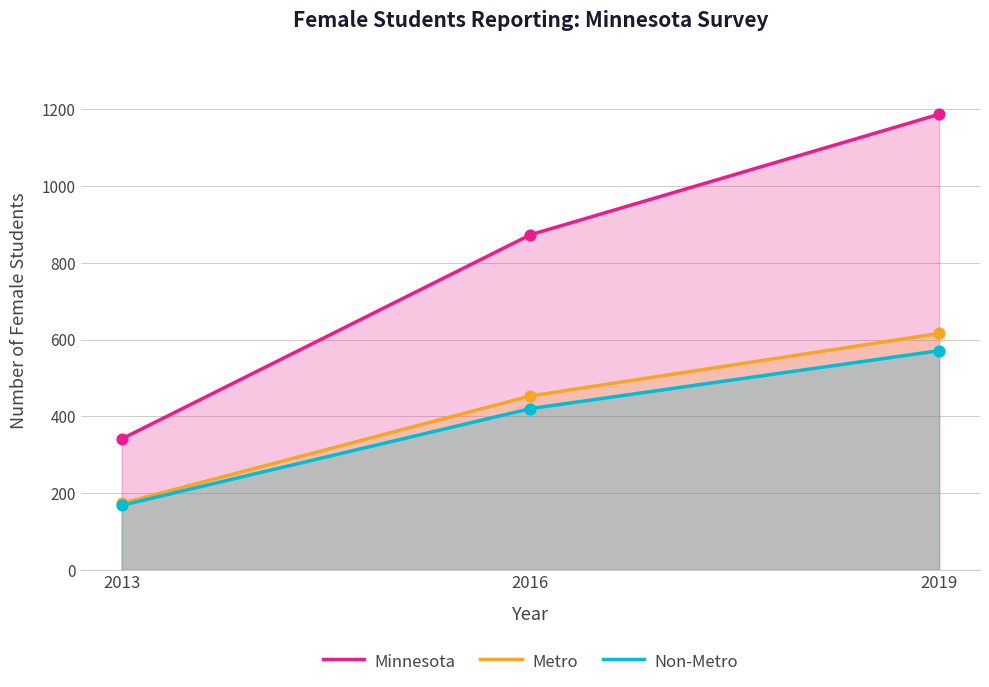

At how many categories does at least one series exceed 568?

2